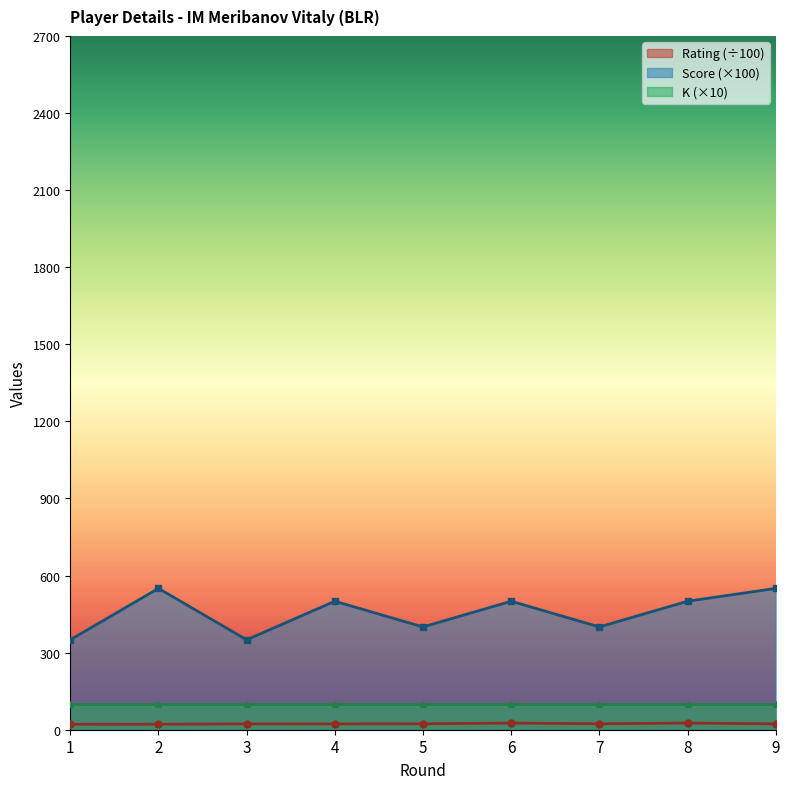

Does the chart display data point markers on the line(s)?

Yes